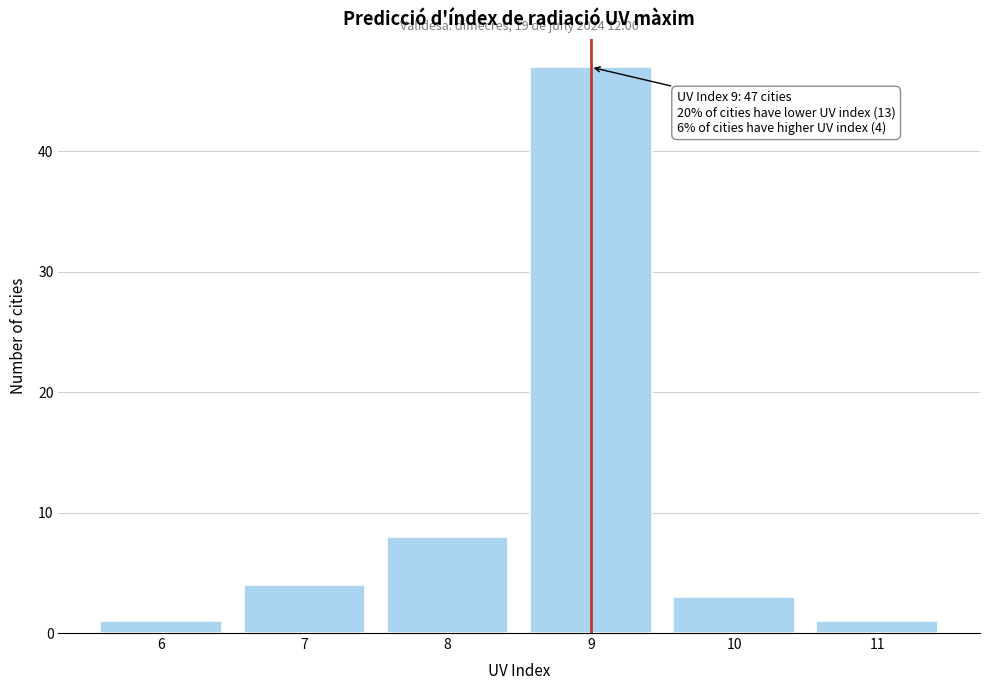

Over which range of the x-axis is the bar tallest?

8.5 to 9.5